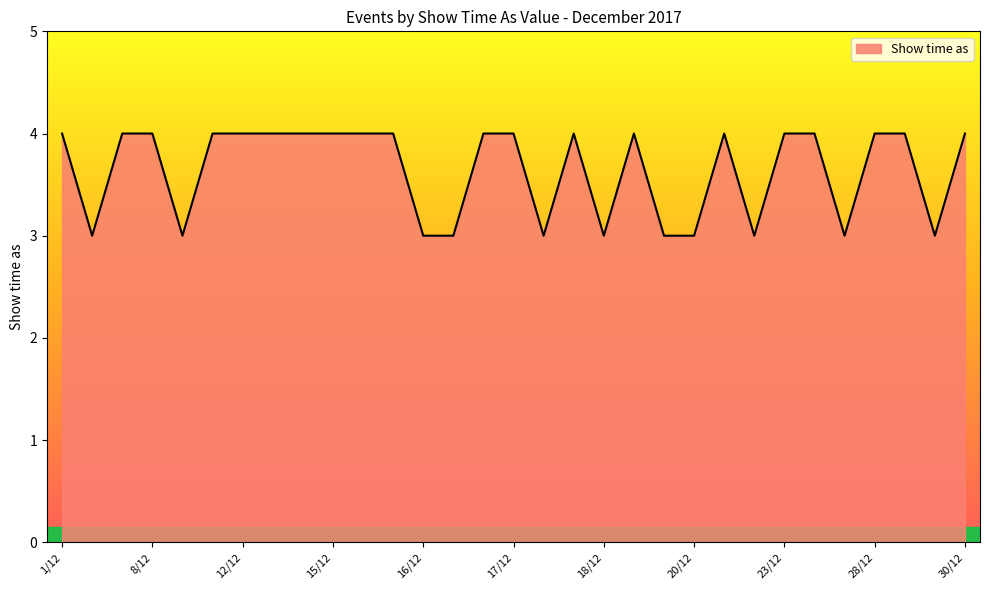

What is the smallest value displayed?

3